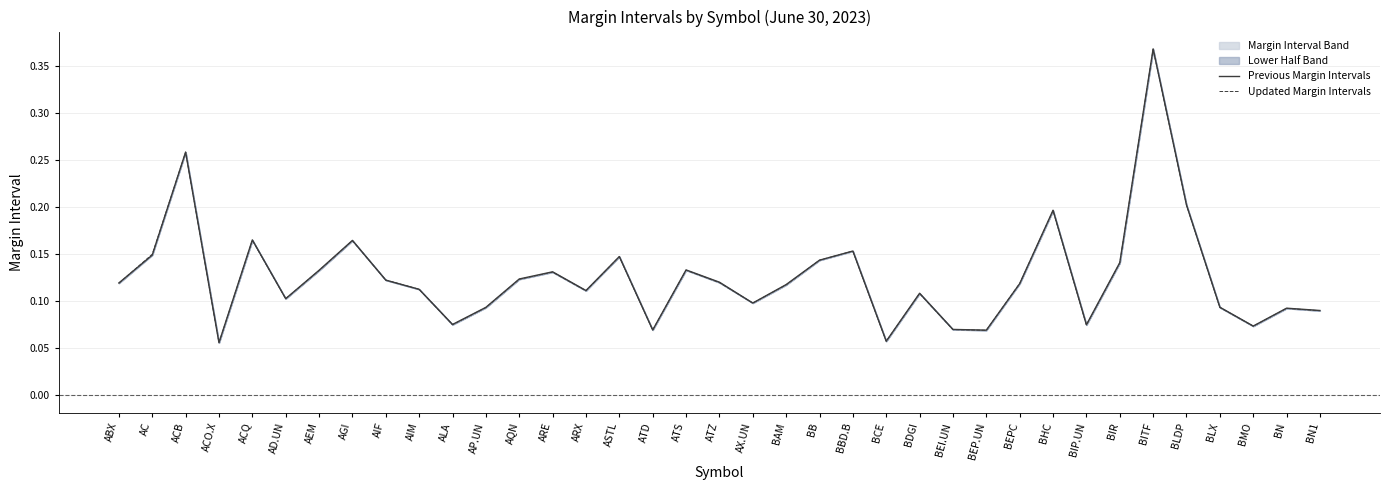

At which label does Previous Margin Intervals reach its peak?

BITF